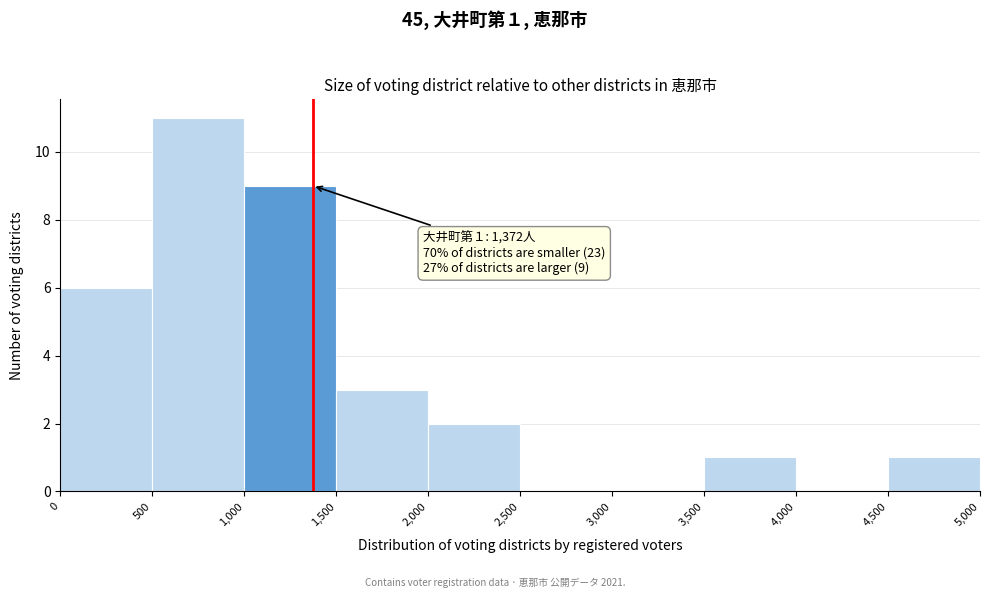

Which range on the x-axis has the tallest bar?

500 to 1,000